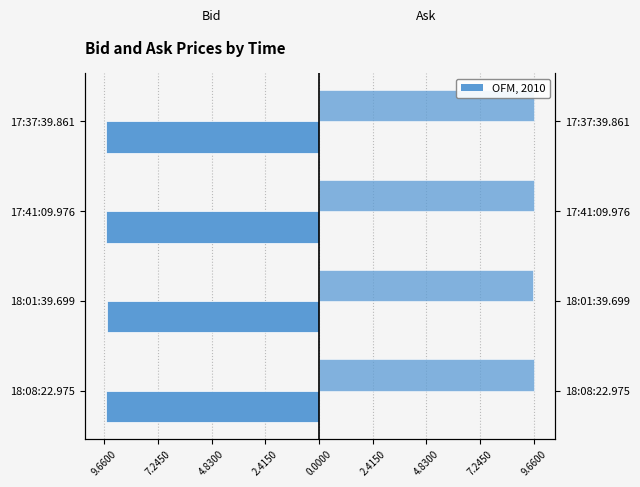

How many bars are there in total?

8